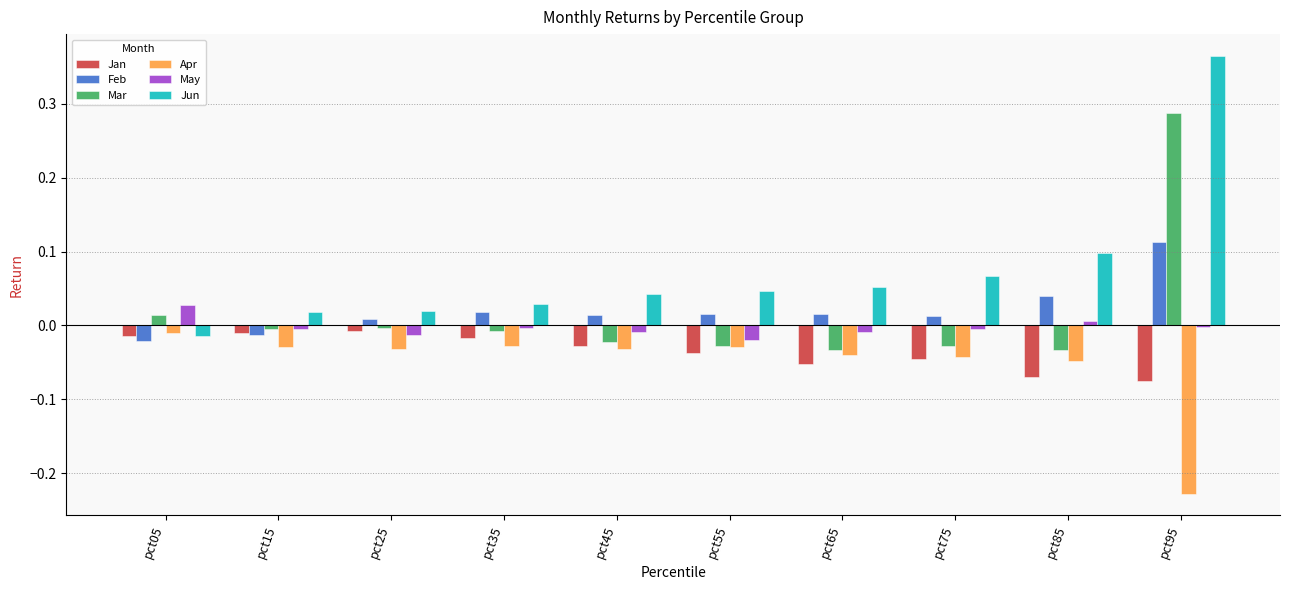

Which label corresponds to the largest value in the chart?

pct95